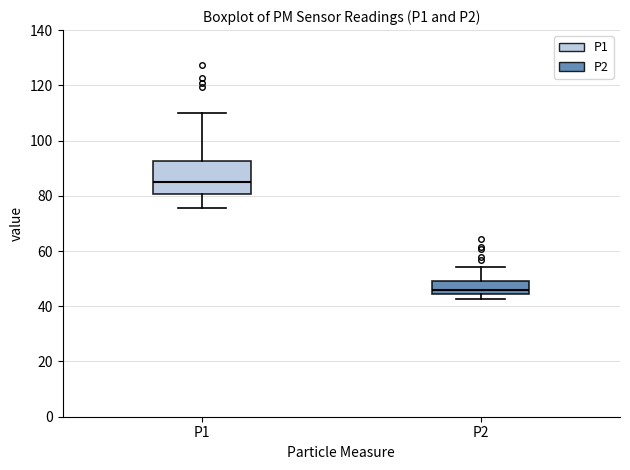

Which box is the tallest, from its lower edge to its upper edge?

P1